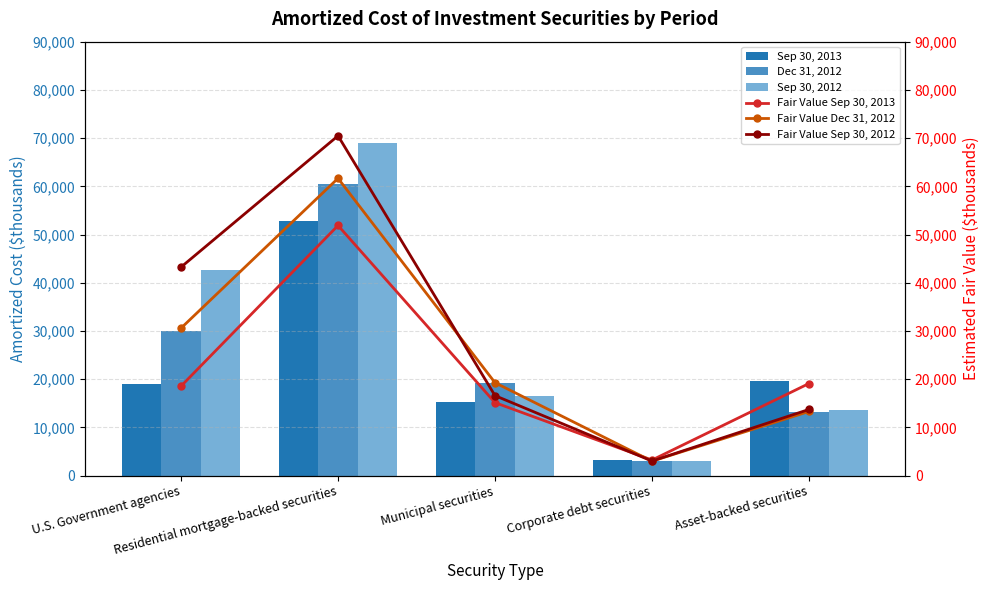

At which label is Fair Value Sep 30, 2013 closest to 27555?

Asset-backed securities